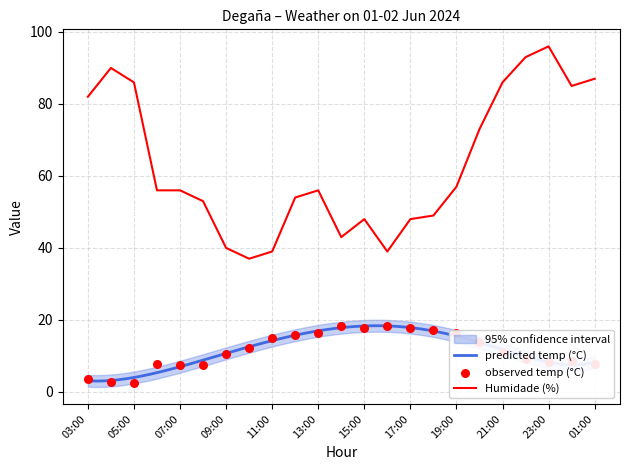

At how many categories does at least one series exceed 40?

19